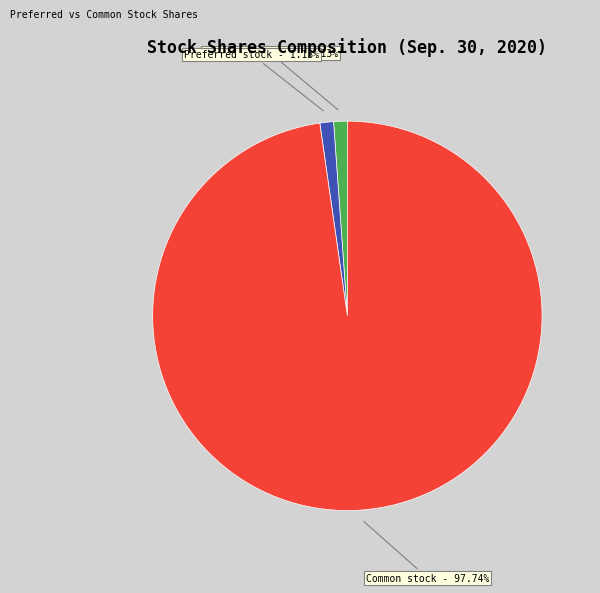

Is there a majority slice in this chart?

Yes